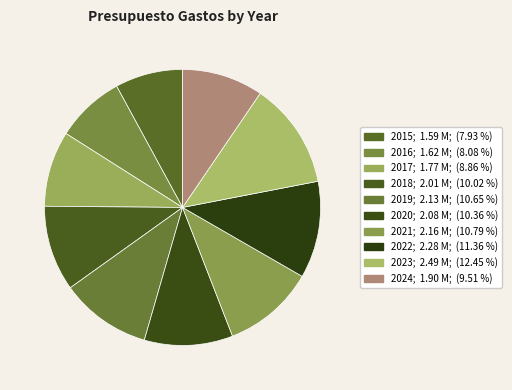

Is it true that 2015 is 8% of the pie?

True